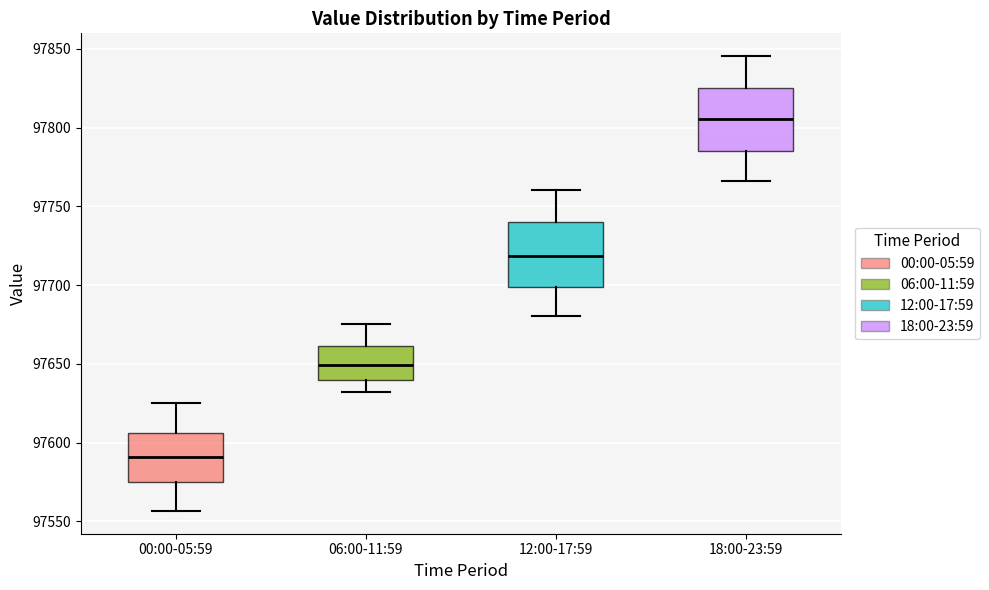

Reading left to right, transcribe this box plot: for each box, give where its median line is, the range the box spans, and where its two whiskers end, as read against the y-axis. The values are not printed on the chart, so give them approximately, as read against the axis.

00:00-05:59: median 97590, box 97575 to 97605, whiskers 97555 to 97625
06:00-11:59: median 97650, box 97640 to 97660, whiskers 97630 to 97675
12:00-17:59: median 97720, box 97700 to 97740, whiskers 97680 to 97760
18:00-23:59: median 97805, box 97785 to 97825, whiskers 97765 to 97845